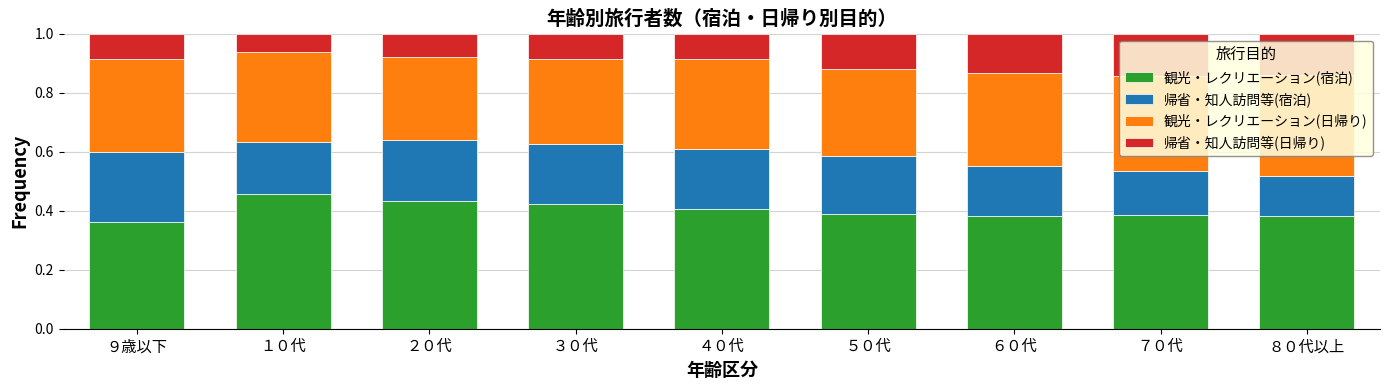

What is the total value across all series at ７０代?

1.0